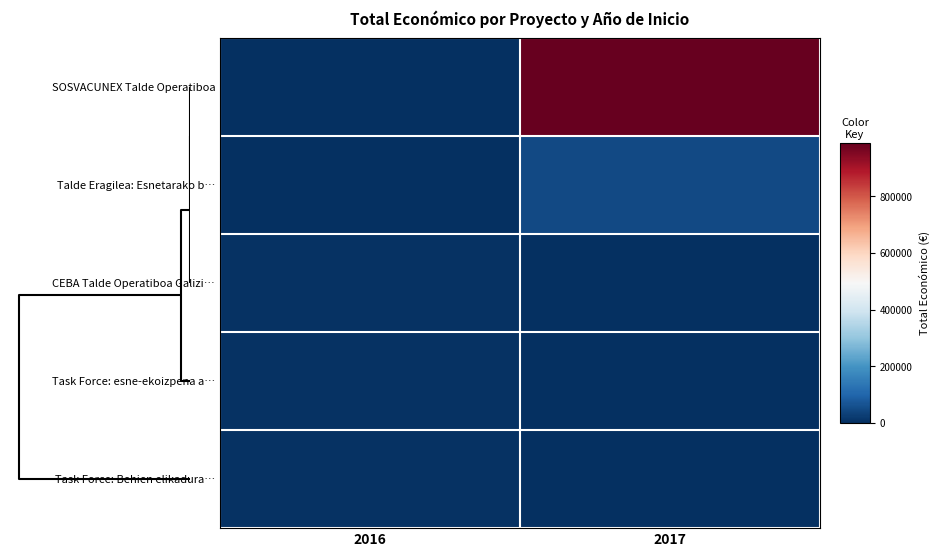

How many distinct data groups are displayed?

5